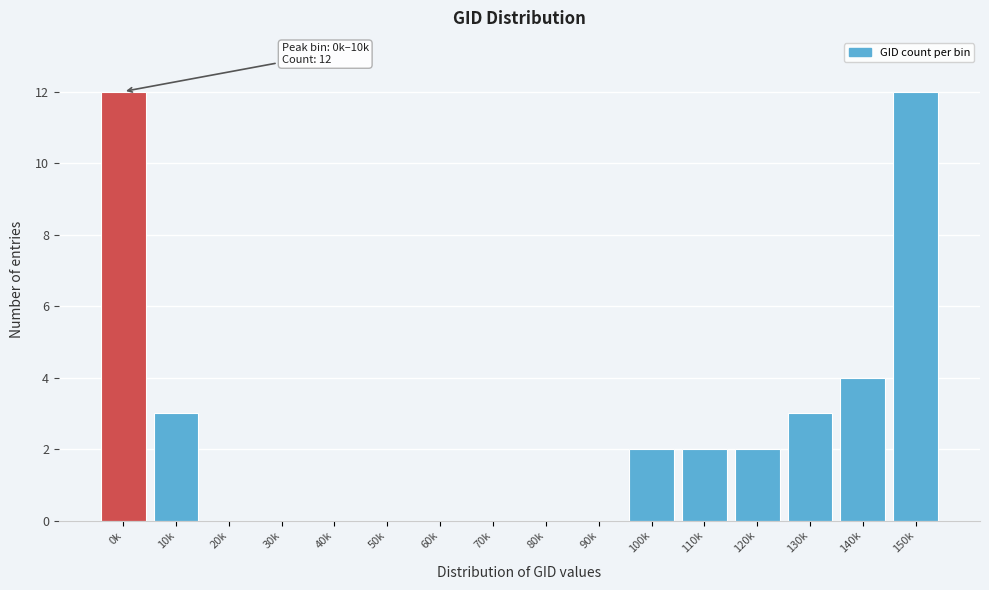

Reading right to left, transcribe all the data shown in this chart.

150k=12	140k=4	130k=3	120k=2	110k=2	100k=2	90k=0	80k=0	70k=0	60k=0	50k=0	40k=0	30k=0	20k=0	10k=3	0k=12